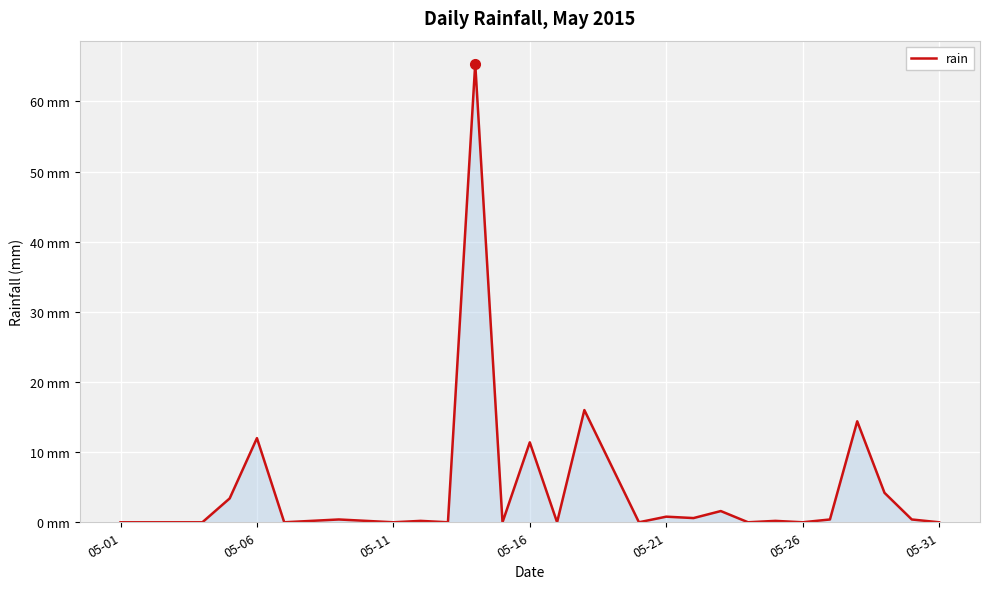

Does the chart have visible grid lines?

Yes